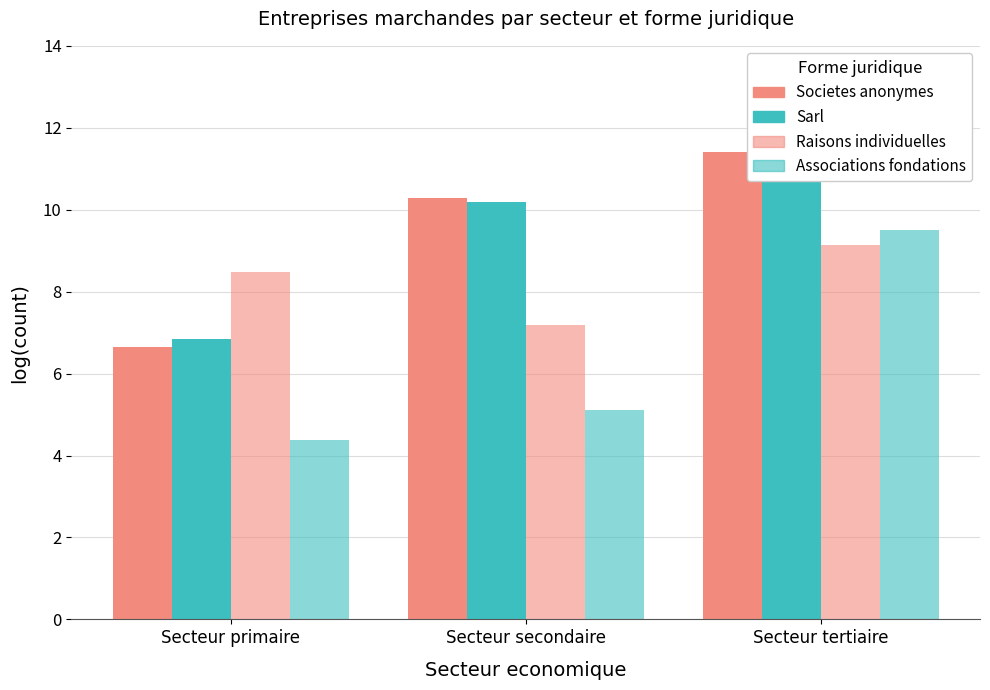

What is the difference between the maximum and minimum values in the Societes anonymes series?

4.8